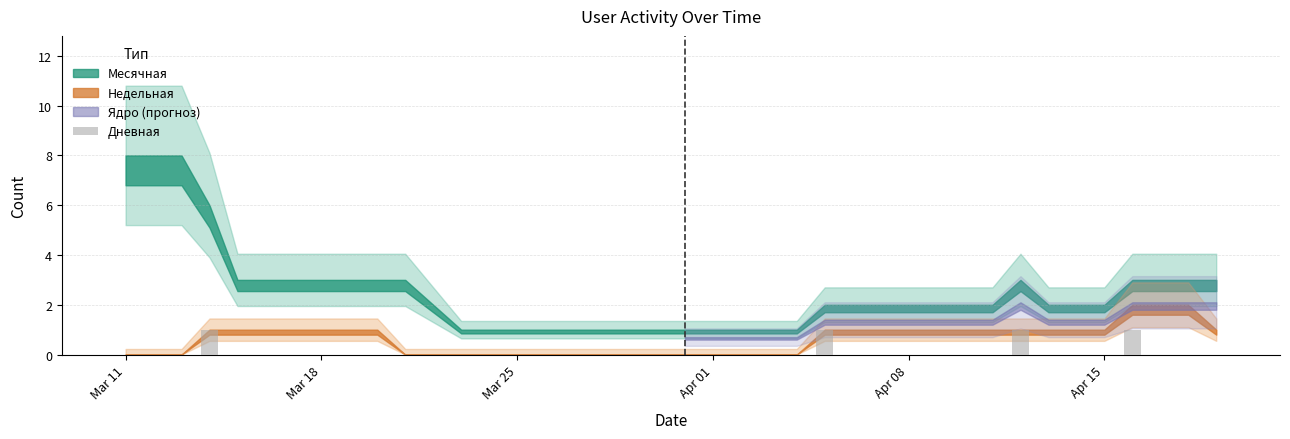

Reading left to right, transcribe all the data shown in this chart.

0	0	0	1	0	0	0	0	0	0	0	0	0	0	0	0	0	0	0	0	0	0	0	0	0	1	0	0	0	0	0	0	1	0	0	0	1	0	0	0